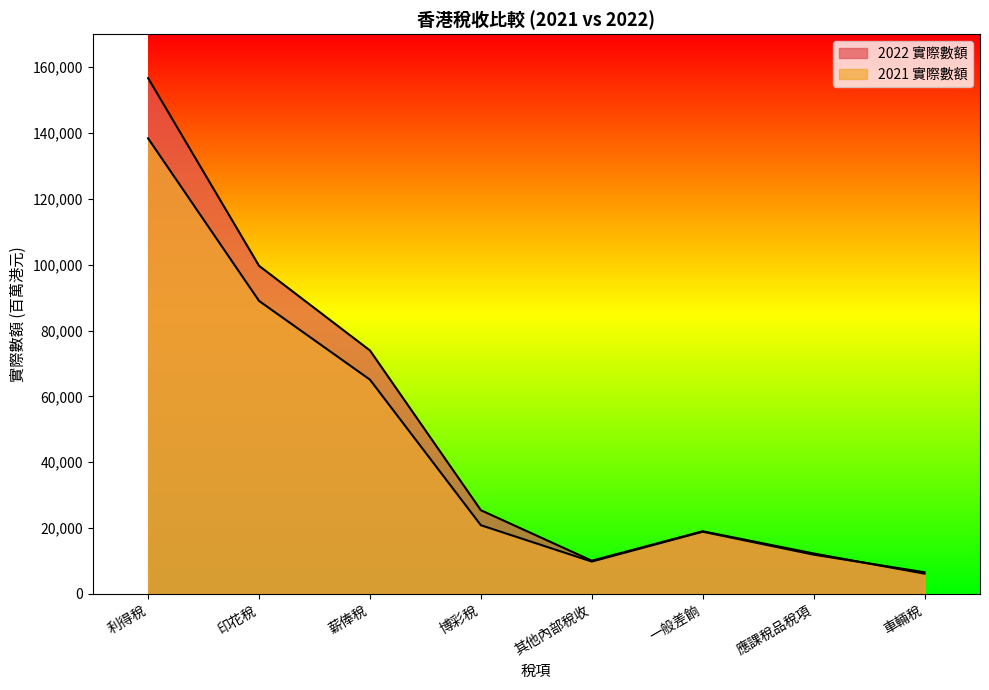

What is the difference between the maximum and minimum values in the 2021 實際數額 series?

131760